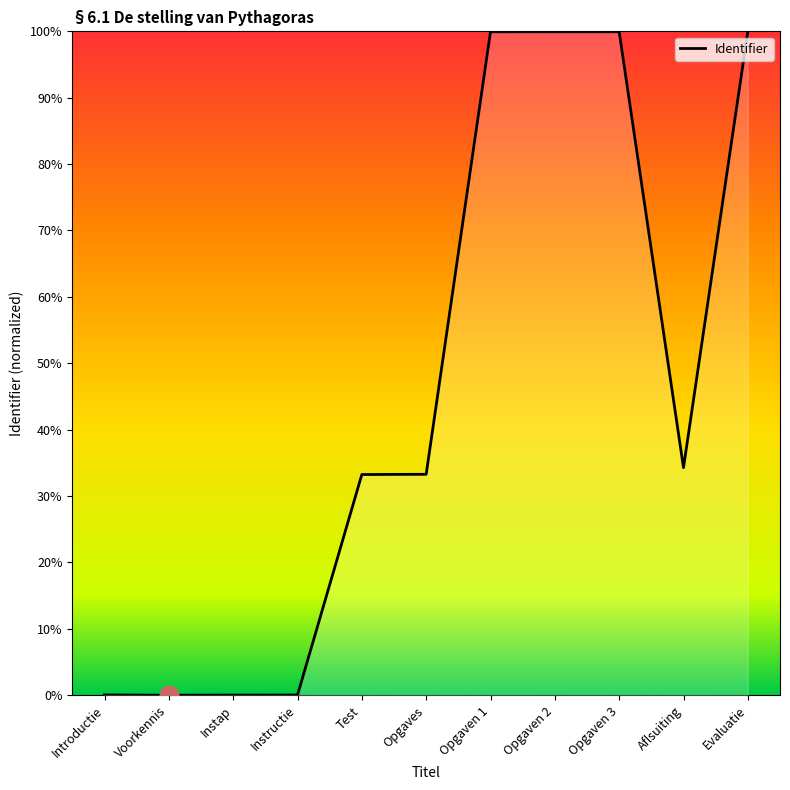

Between Aflsuiting and Evaluatie, which is larger?

Evaluatie